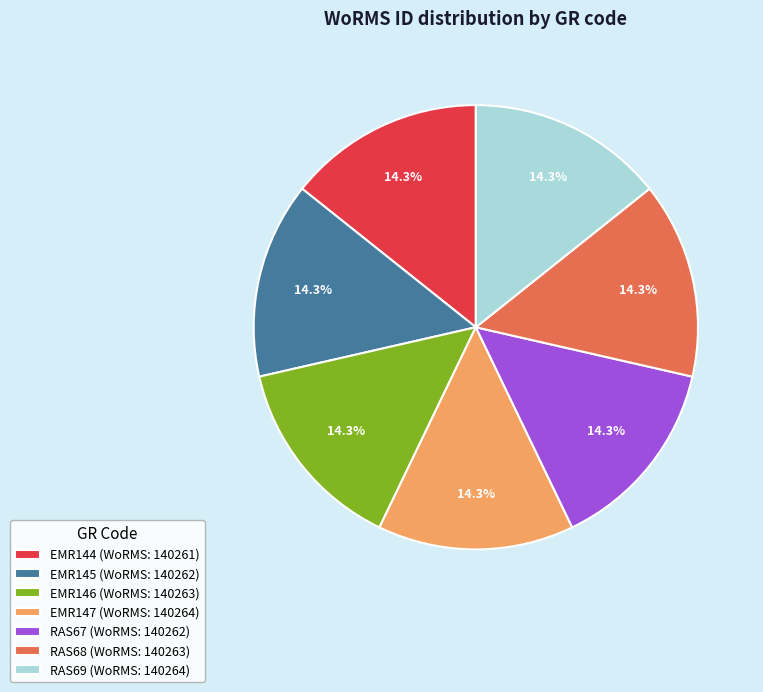

Is the sum of RAS69 and EMR146 greater than half?

No